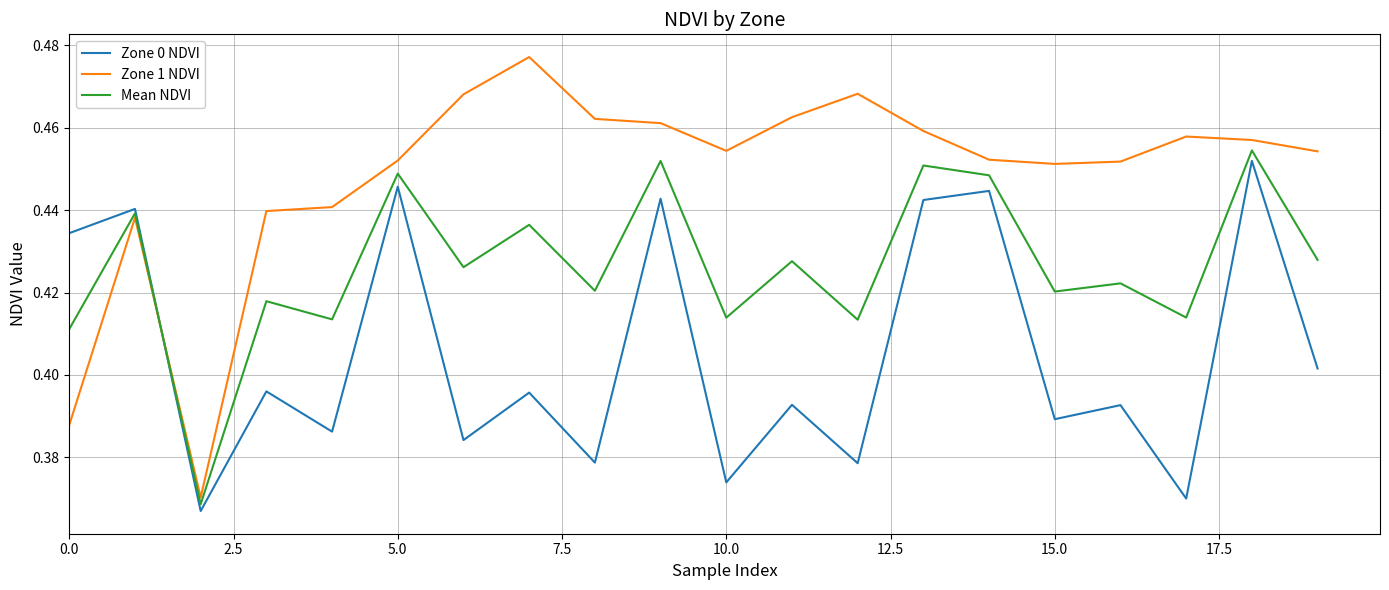

Rank the series by their average value, from lowest to highest.

Zone 0 NDVI, Mean NDVI, Zone 1 NDVI